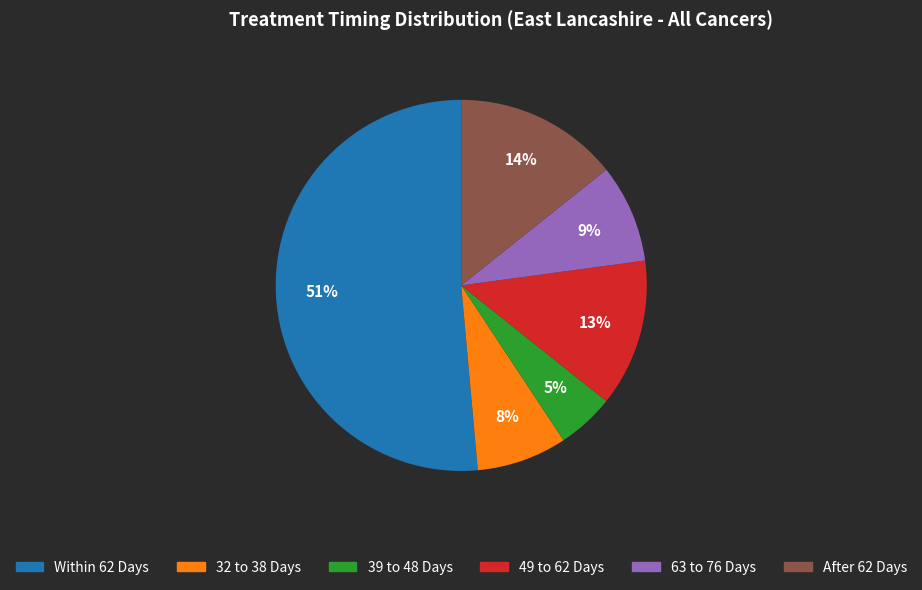

Is the sum of Within 62 Days and 32 to 38 Days greater than half?

Yes